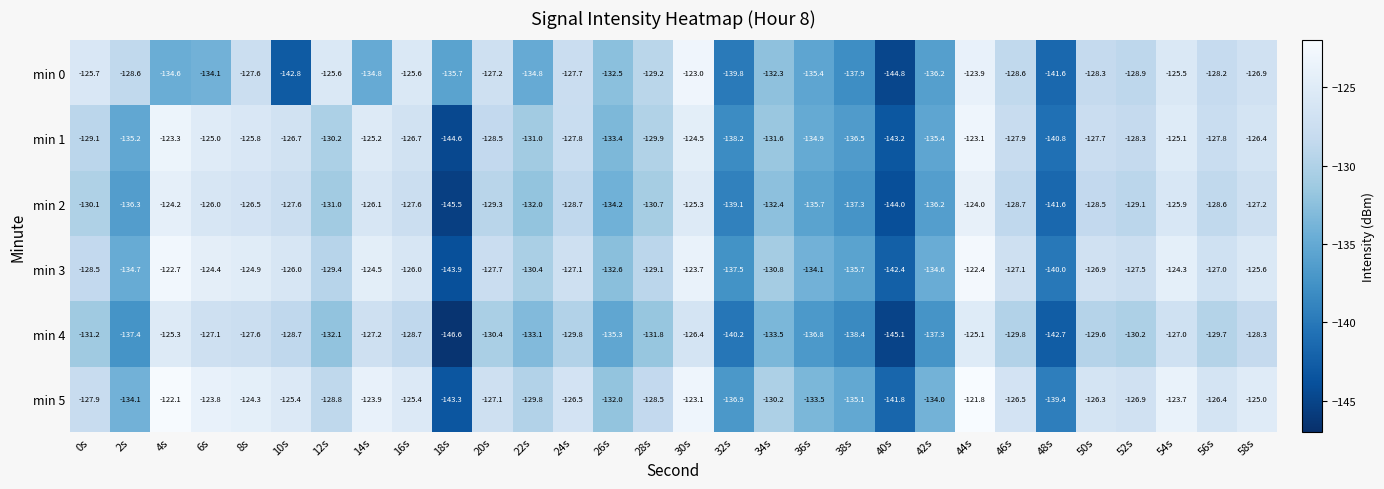

Is it true that min 4 equals -137.4 at 2s?

True